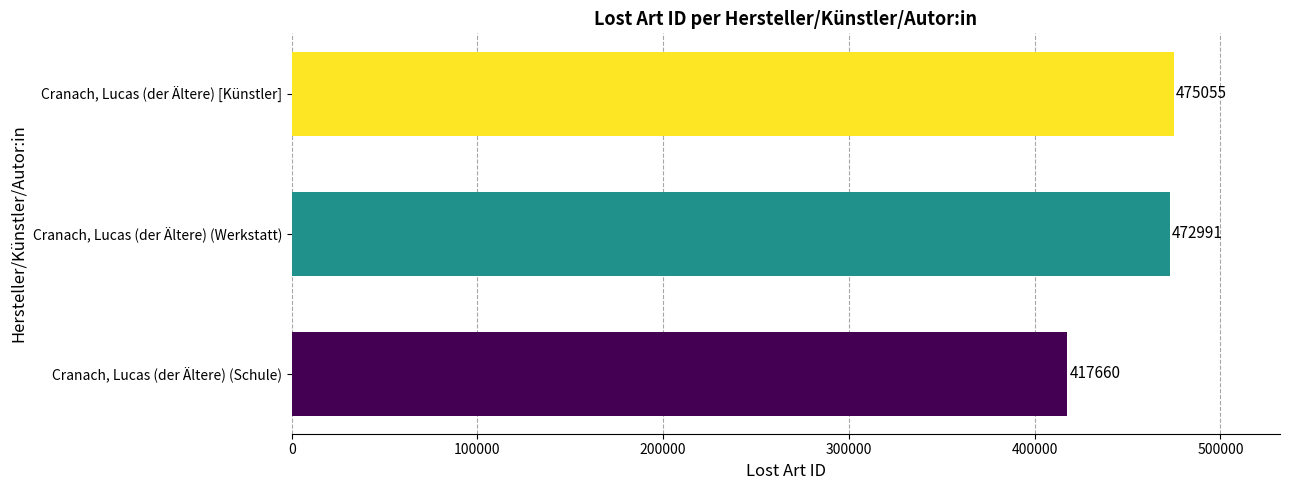

Where is the data nearest to the value 446357?

Cranach, Lucas (der Ältere) (Werkstatt)